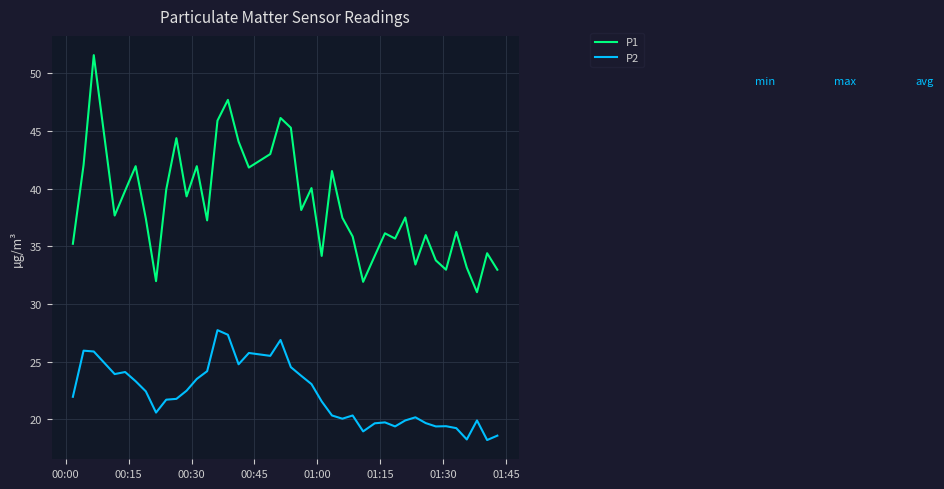

Which series has the largest total across all categories?

P1